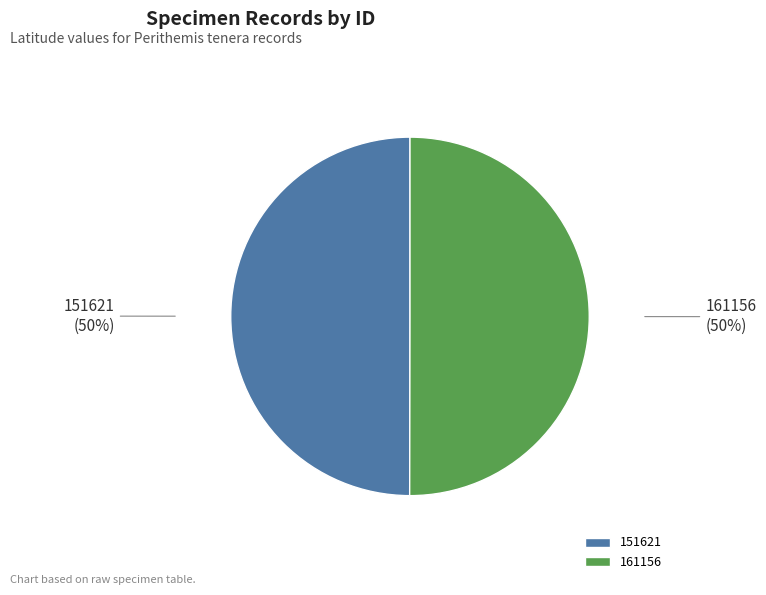

What percentage is the 161156 slice, to the nearest percent?

50%